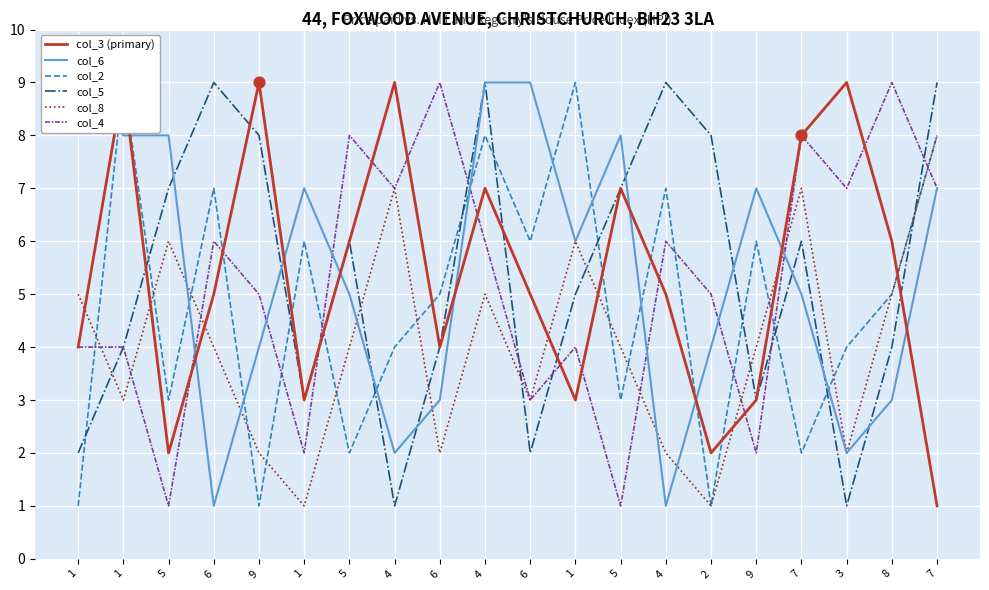

What is the total value across all series at 6?

32